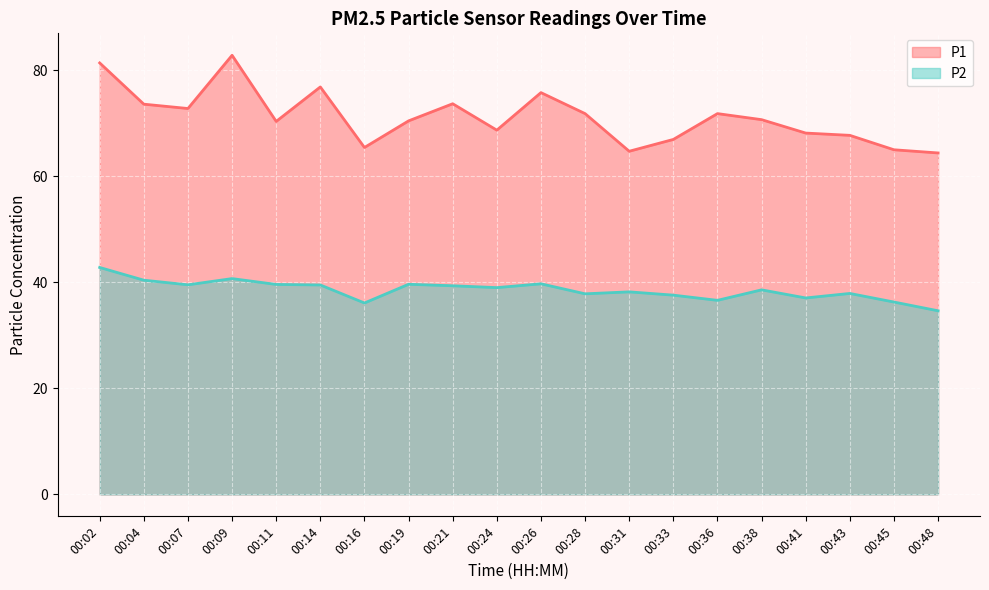

How many data points in P1 are less than 70?

8